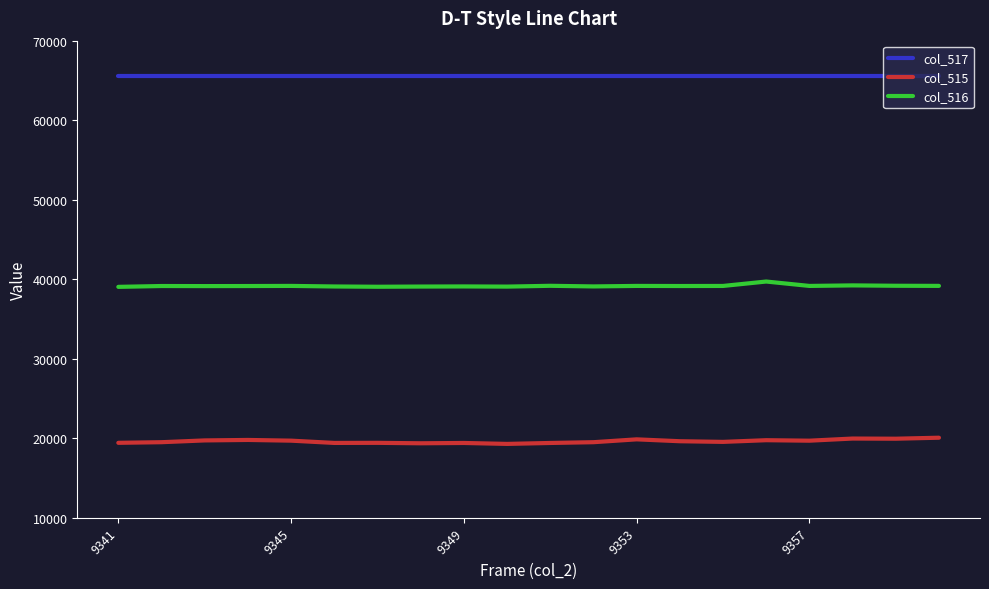

List the series in order of their peak value, lowest first.

col_515, col_516, col_517